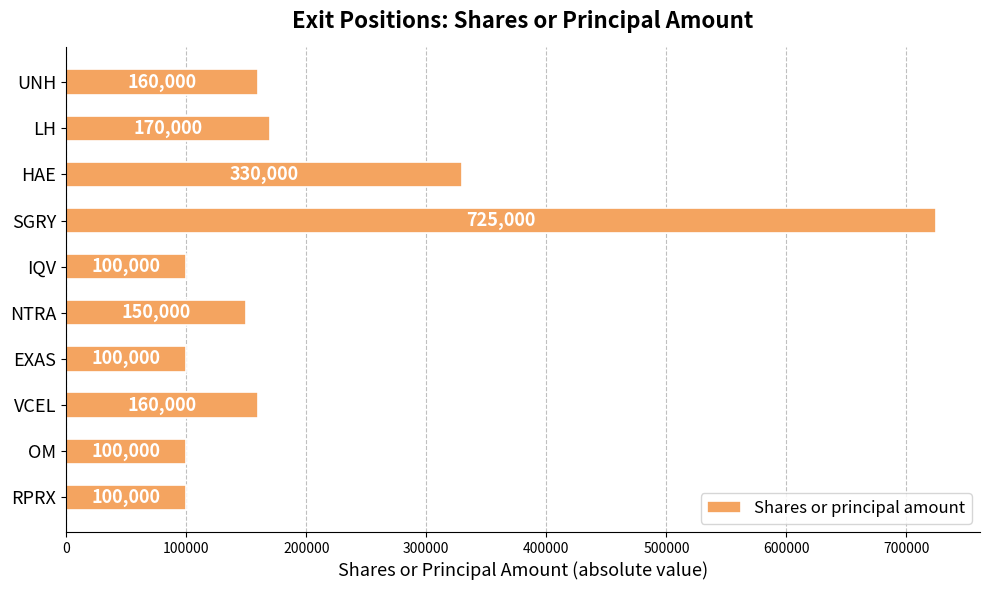

The chart shows a value of 100000 at IQV. True or false?

True